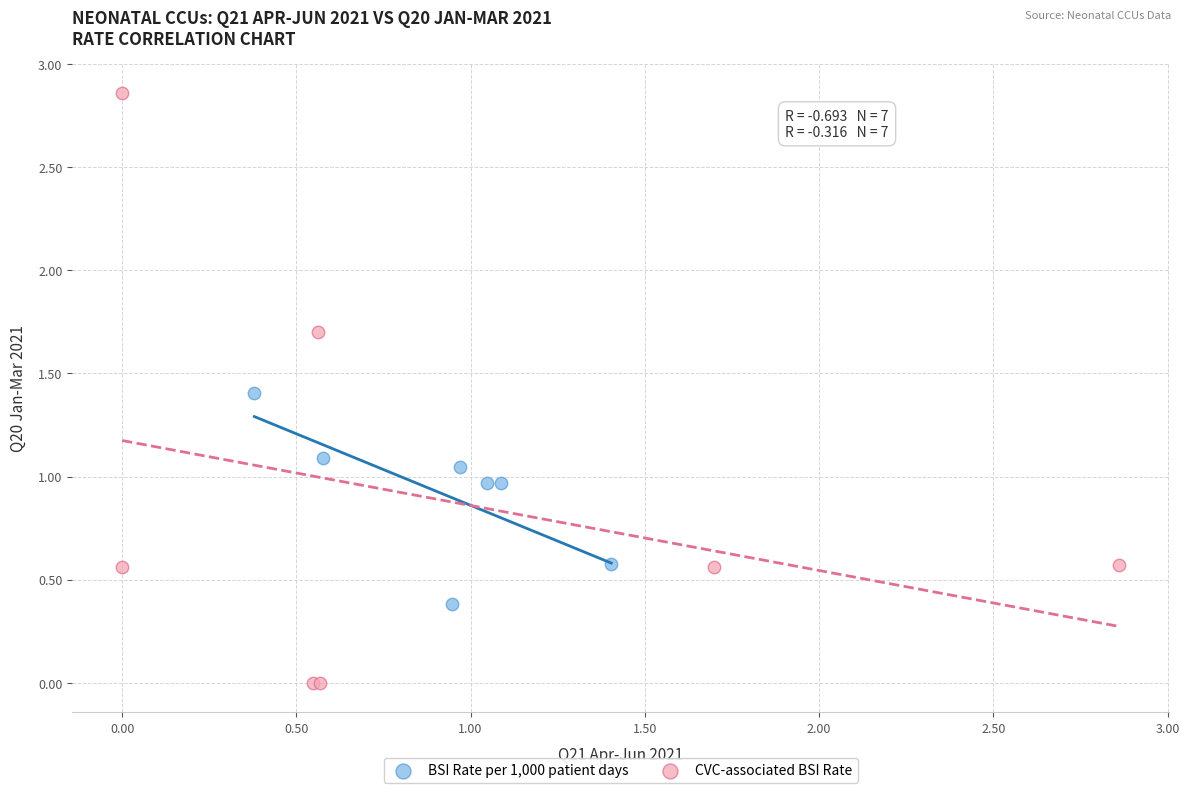

Which series has the largest Y range (max minus min)?

CVC-associated BSI Rate